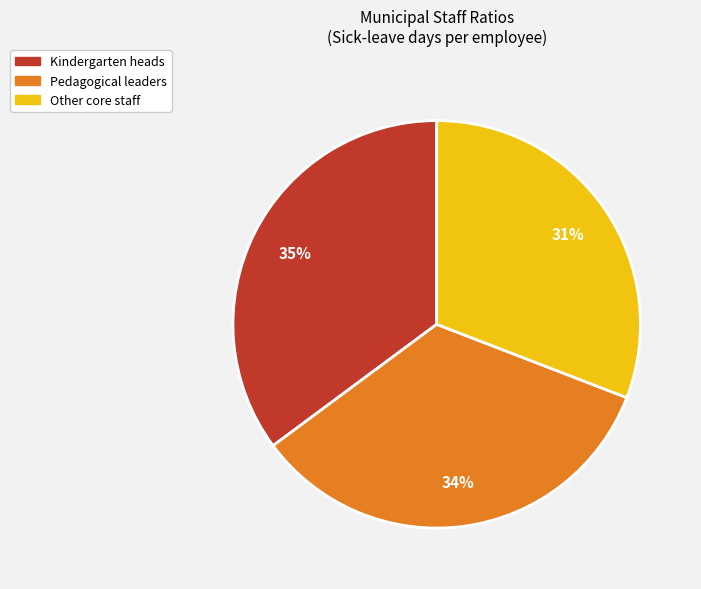

To the nearest percent, what is the difference between the Other core staff and Pedagogical leaders slice percentages?

3%